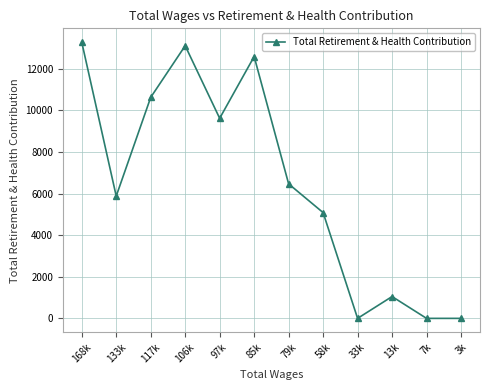

How many lines are shown in the chart?

1